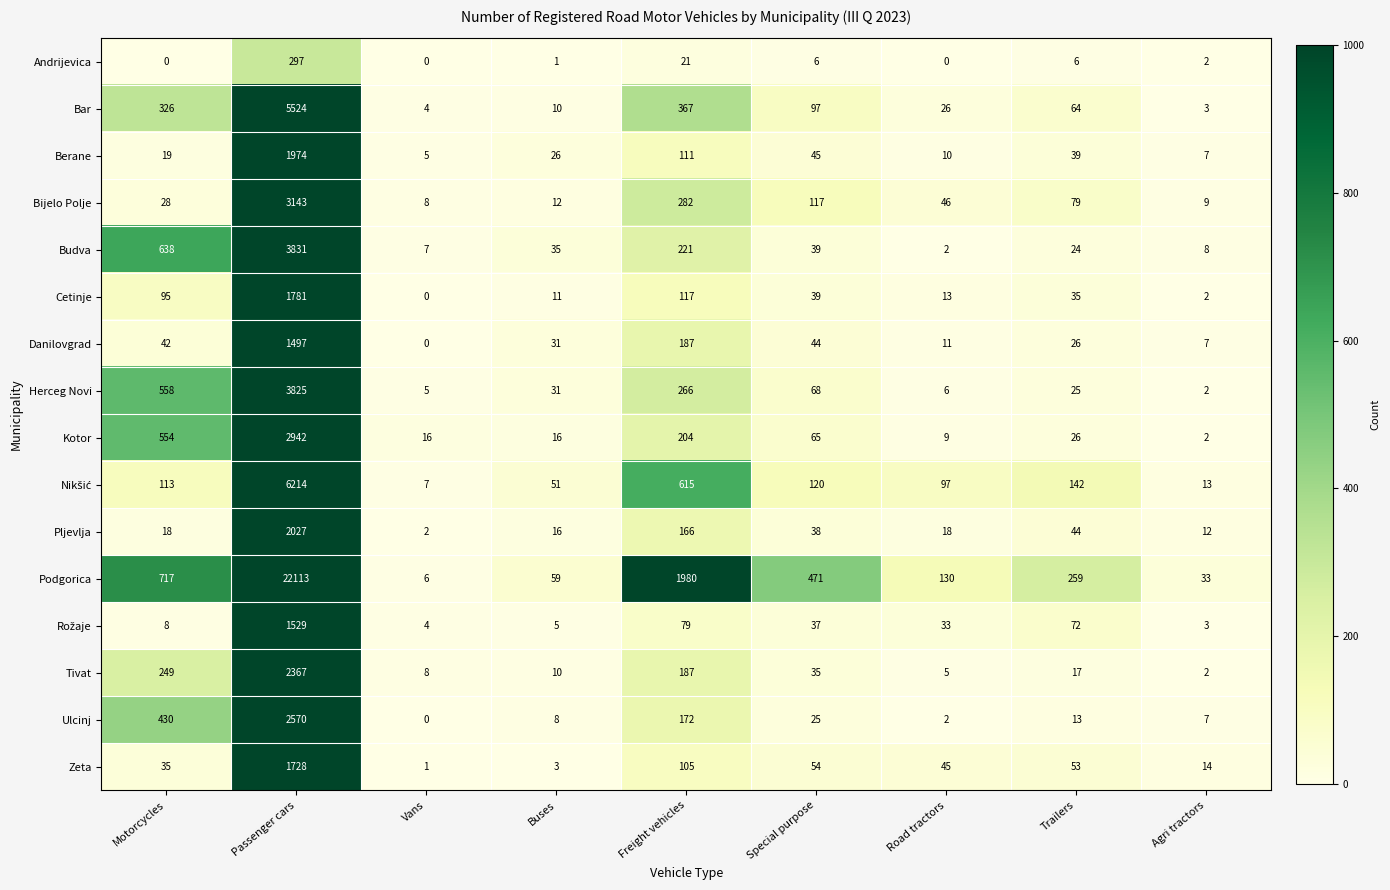

At which category is the sum across all series the highest?

Passenger cars